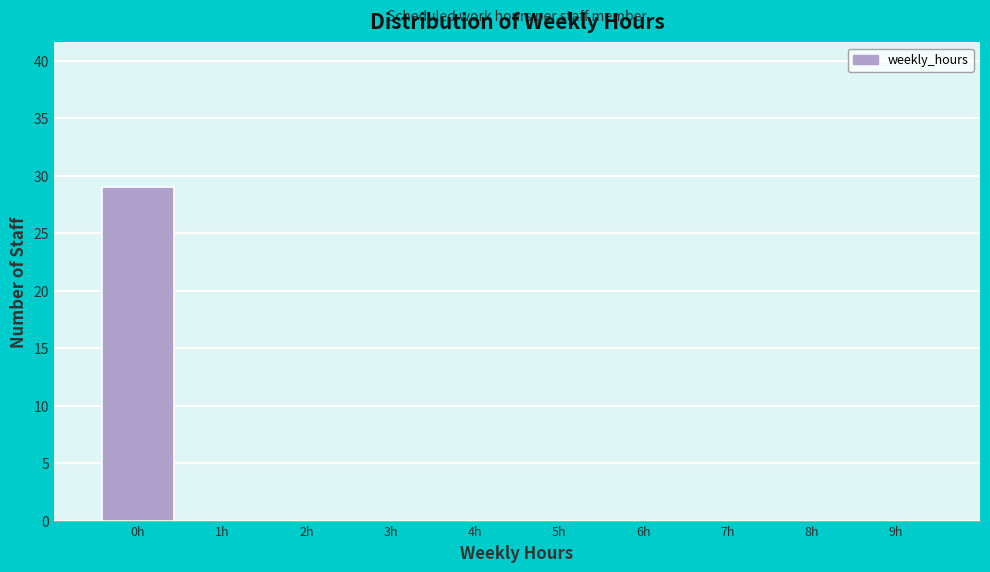

Over which range of the x-axis is the bar tallest?

-0.5 to 0.5